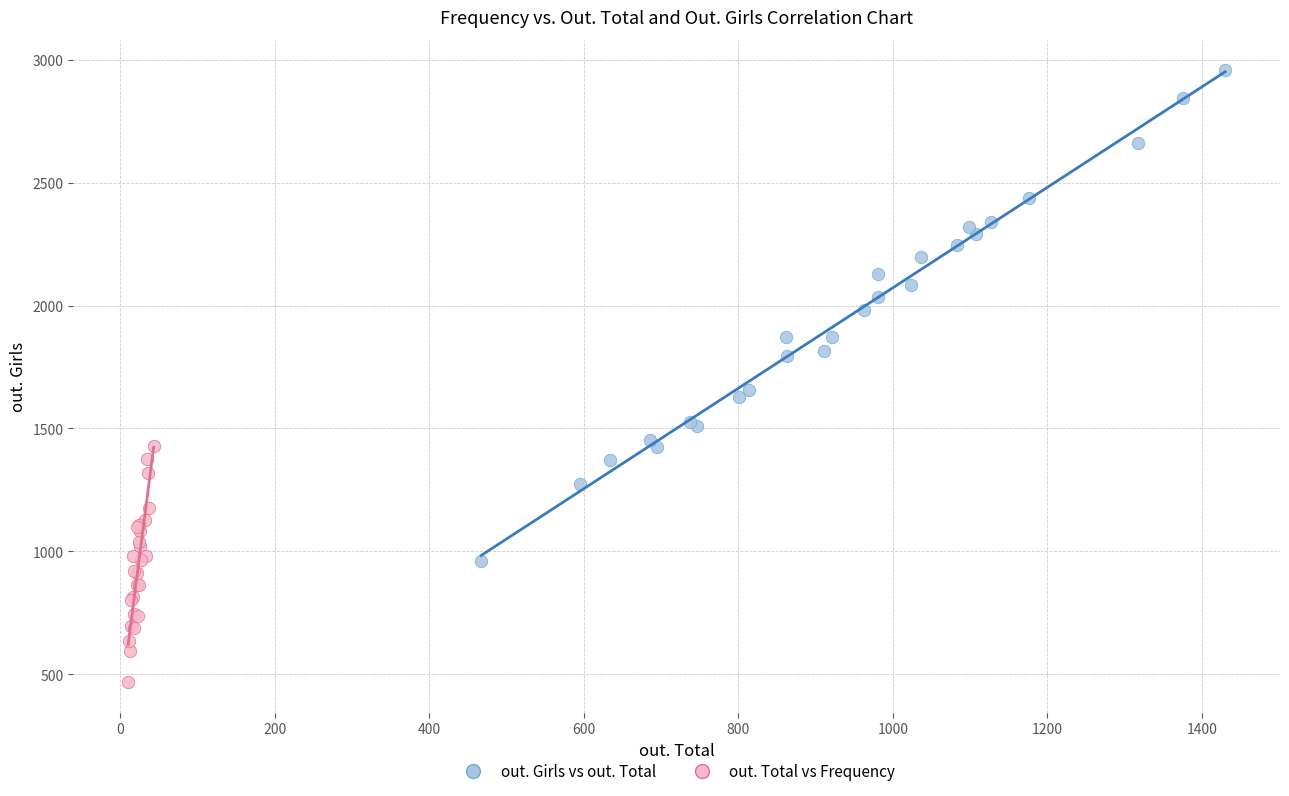

Which series reaches the maximum Y coordinate?

out. Girls vs out. Total